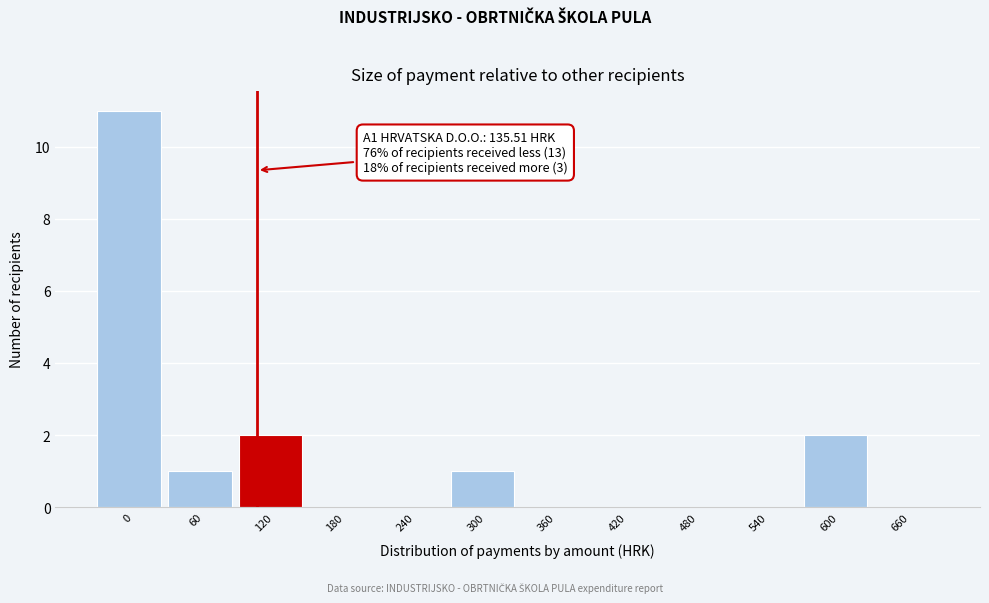

Reading left to right, list all the values displayed in this chart.

0=11	60=1	120=2	180=0	240=0	300=1	360=0	420=0	480=0	540=0	600=2	660=0